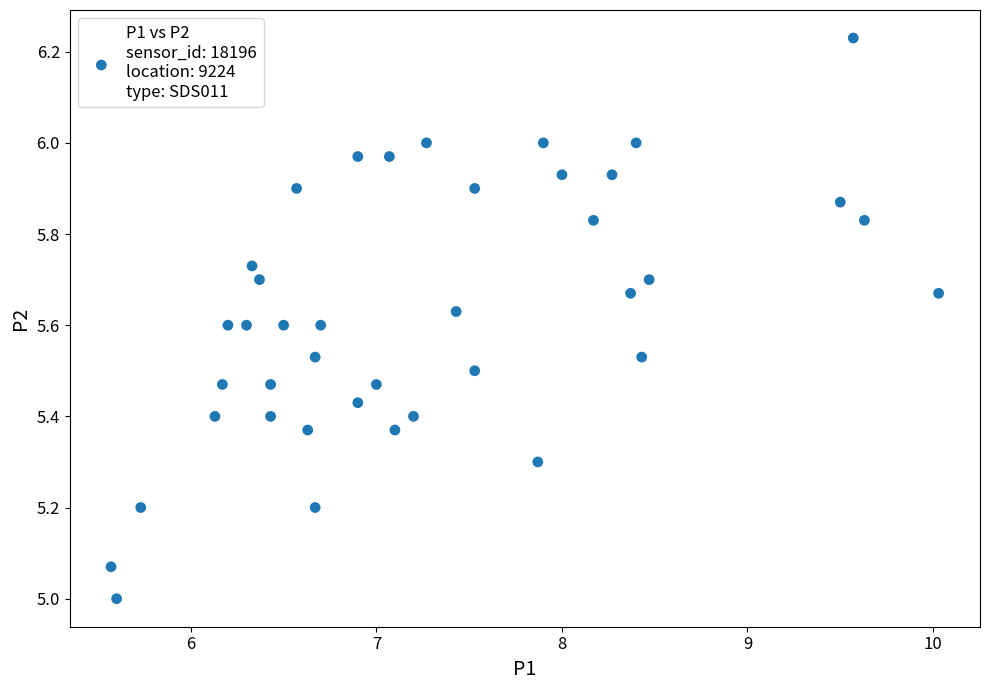

What is the range of X values (max minus min)?

4.5